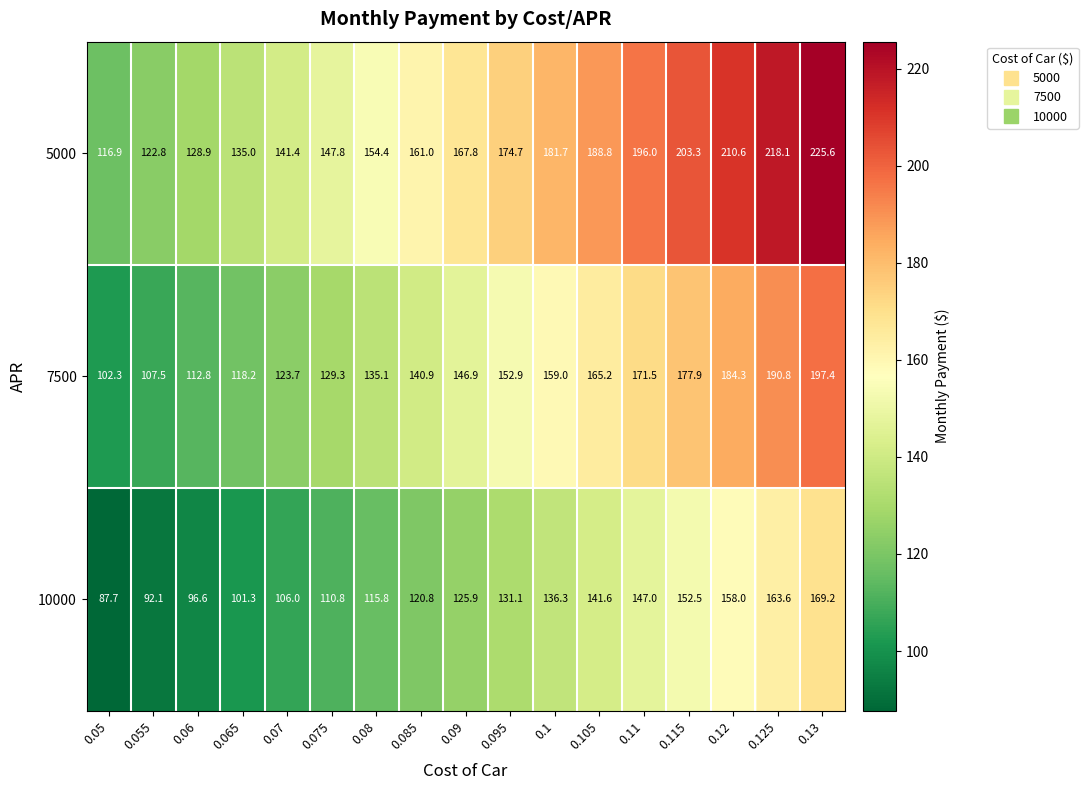

What is the total value across all series at 0.095?

458.7